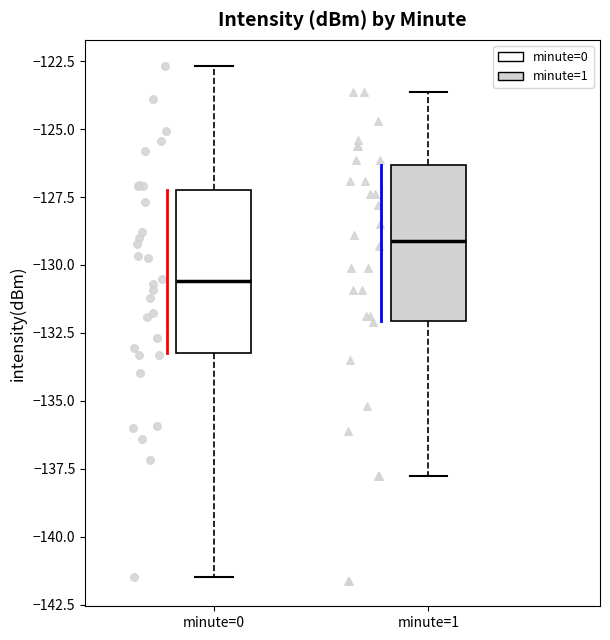

Reading left to right, read every box against the y-axis: the position of its median line, the range the box covers, and the ends of its whiskers. The values are not printed on the chart, so give them approximately, as read against the axis.

minute=0: median -130.5, box -133.0 to -127.5, whiskers -141.5 to -122.5
minute=1: median -129.0, box -132.0 to -126.5, whiskers -138.0 to -123.5